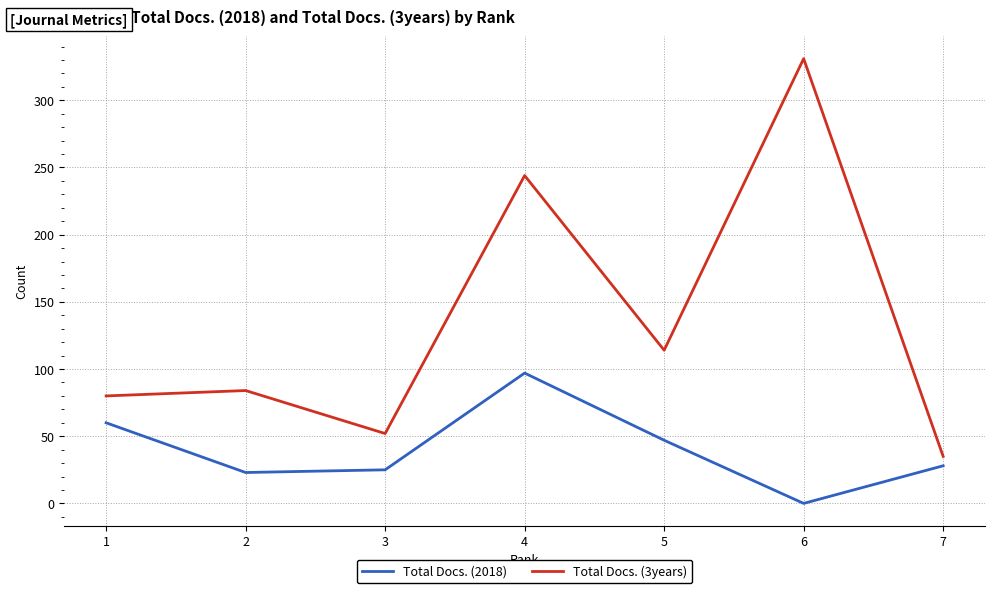

Which series has the widest spread of values?

Total Docs. (3years)